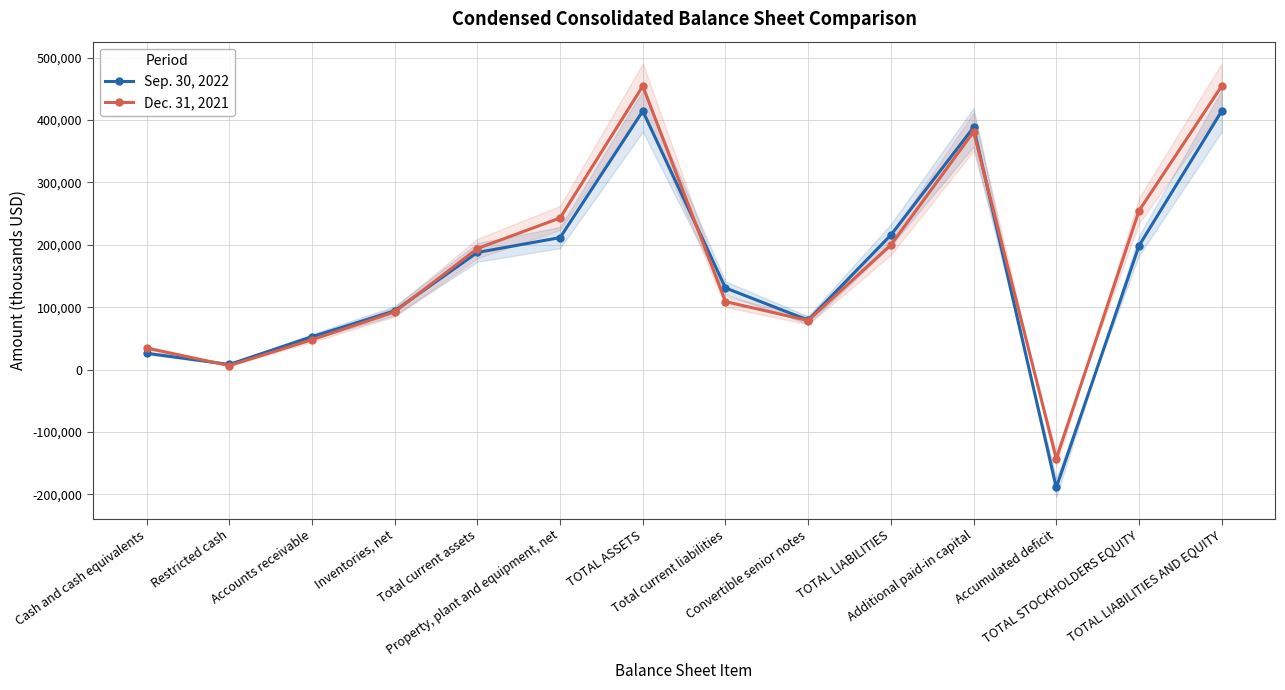

What is the minimum value for Dec. 31, 2021?

-142671